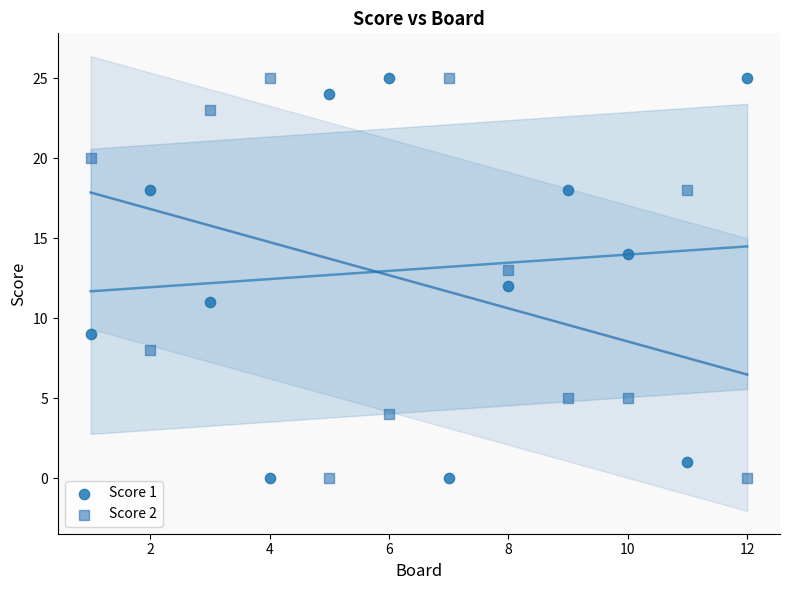

Across all data points, what is the range of X values (max minus min)?

11